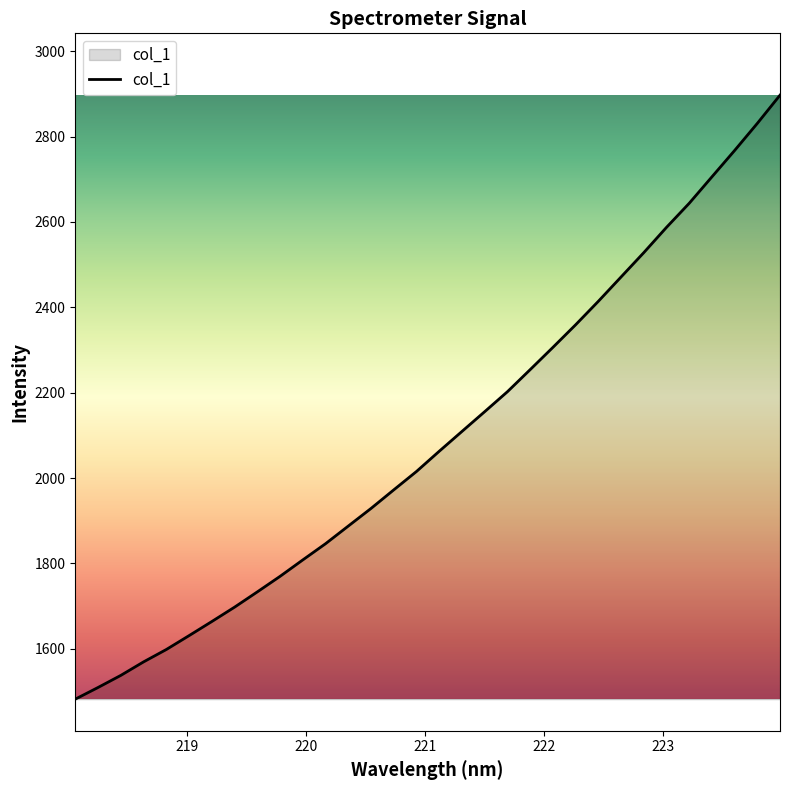

What is the difference between the maximum and minimum values?

1415.2